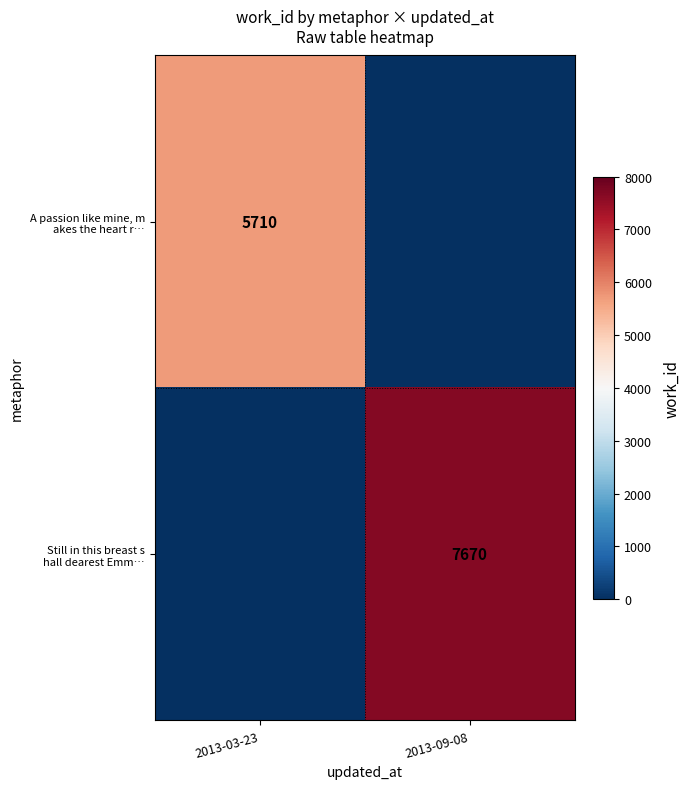

The A passion like mine, m akes the heart r… series shows 0 at 2013-09-08. True or false?

True